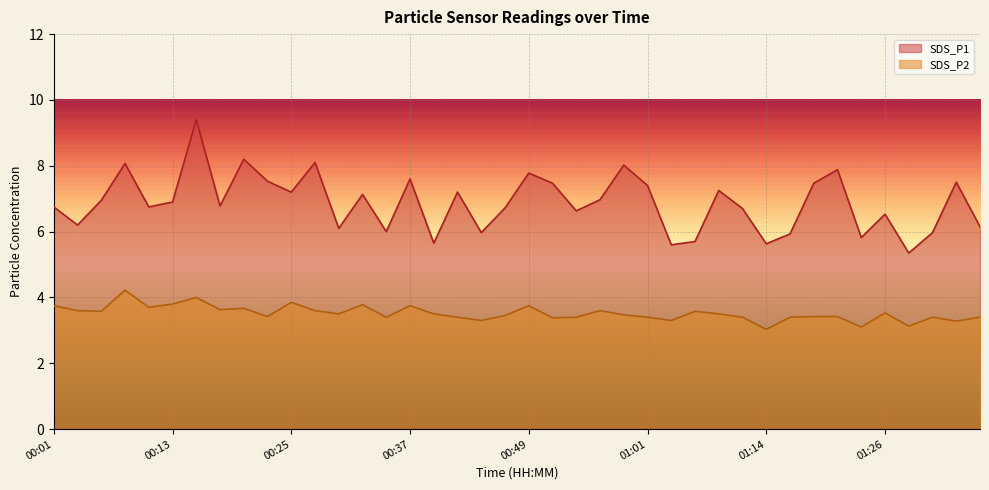

Reading right to left, extract all data points from this chart.

SDS_P1: 01:36=6.2	01:33=7.5	01:31=6.0	01:28=5.3	01:26=6.5	01:23=5.8	01:21=7.9	01:19=7.5	01:16=5.9	01:14=5.6	01:11=6.7	01:09=7.2	01:06=5.7	01:04=5.6	01:01=7.4	00:59=8.0	00:57=7.0	00:54=6.6	00:52=7.5	00:49=7.8	00:47=6.7	00:44=6.0	00:42=7.2	00:40=5.7	00:37=7.6	00:35=6.0	00:32=7.1	00:30=6.1	00:27=8.1	00:25=7.2	00:23=7.5	00:20=8.2	00:18=6.8	00:15=9.4	00:13=6.9	00:10=6.8	00:08=8.1	00:06=7.0	00:03=6.2	00:01=6.8
SDS_P2: 01:36=3.4	01:33=3.3	01:31=3.4	01:28=3.1	01:26=3.5	01:23=3.1	01:21=3.4	01:19=3.4	01:16=3.4	01:14=3.0	01:11=3.4	01:09=3.5	01:06=3.6	01:04=3.3	01:01=3.4	00:59=3.5	00:57=3.6	00:54=3.4	00:52=3.4	00:49=3.8	00:47=3.5	00:44=3.3	00:42=3.4	00:40=3.5	00:37=3.8	00:35=3.4	00:32=3.8	00:30=3.5	00:27=3.6	00:25=3.9	00:23=3.4	00:20=3.7	00:18=3.6	00:15=4.0	00:13=3.8	00:10=3.7	00:08=4.2	00:06=3.6	00:03=3.6	00:01=3.8